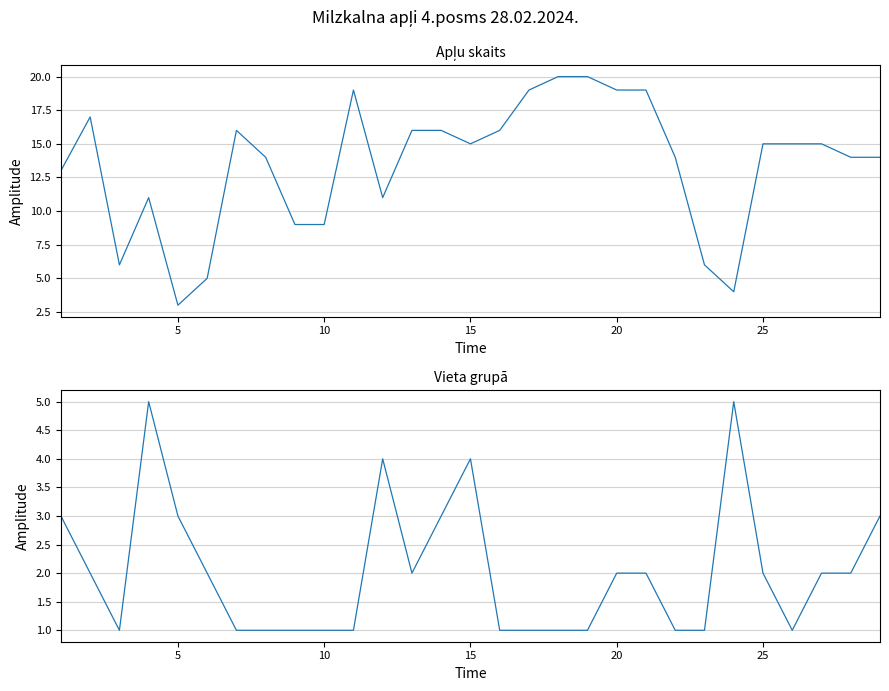

How many lines are shown in the chart?

2